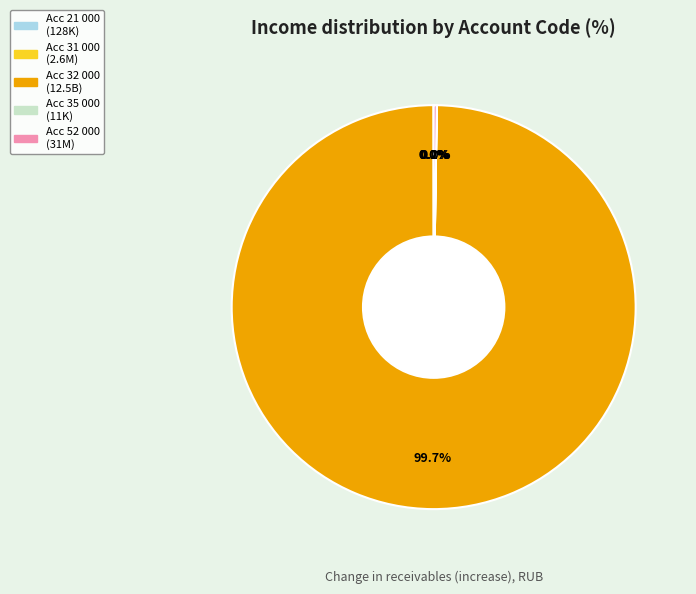

Is there any slice that represents more than half of the pie?

Yes